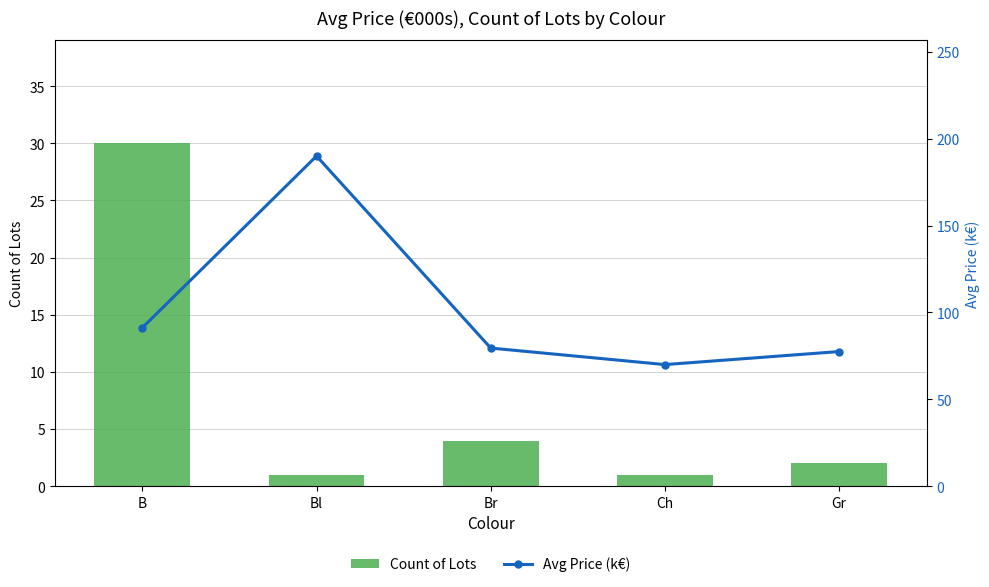

At which label is Avg Price (k€) closest to 130?

B